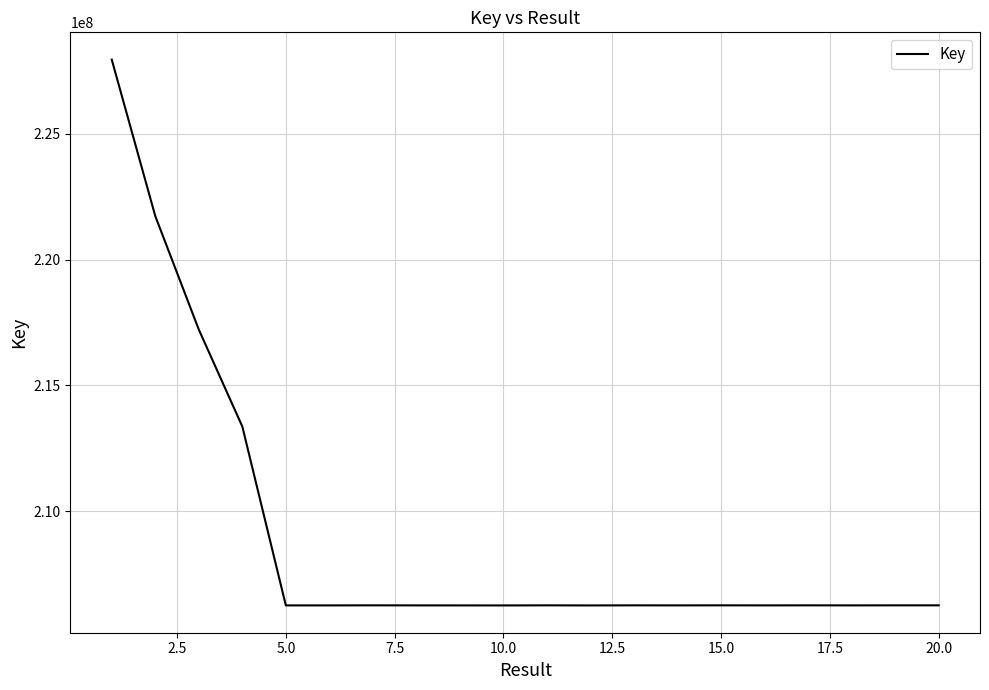

What is the difference between the maximum and minimum values?

21706451